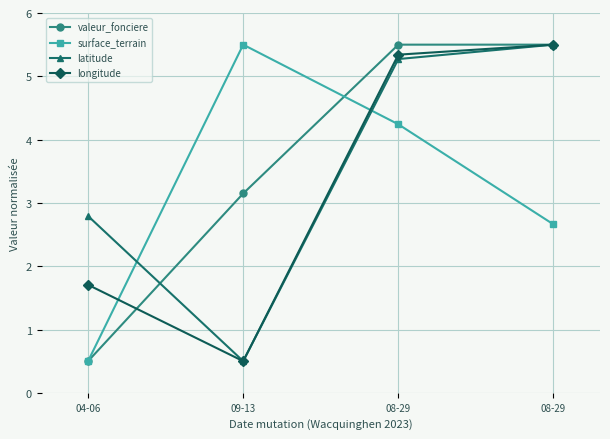

What is the difference between the maximum and minimum values in the longitude series?

5.0